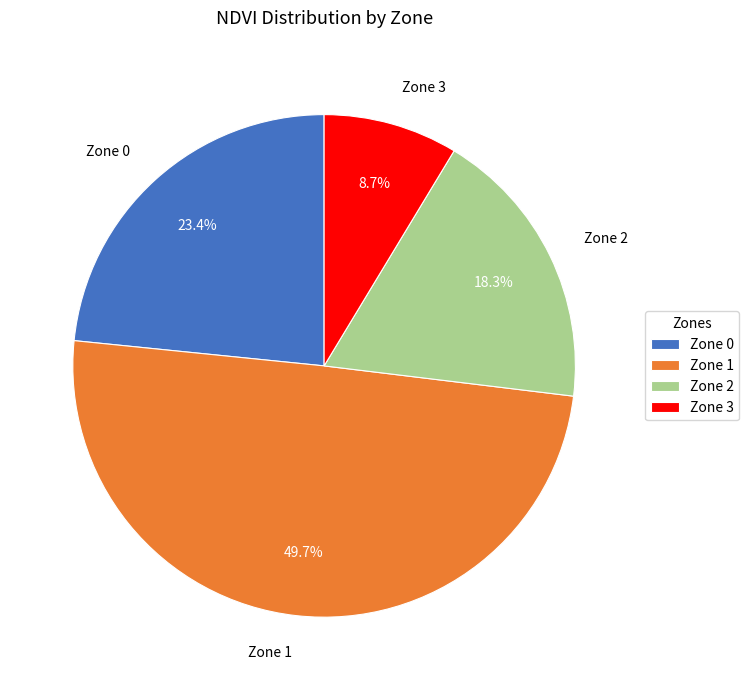

Is it true that Zone 2 is 18% of the pie?

True